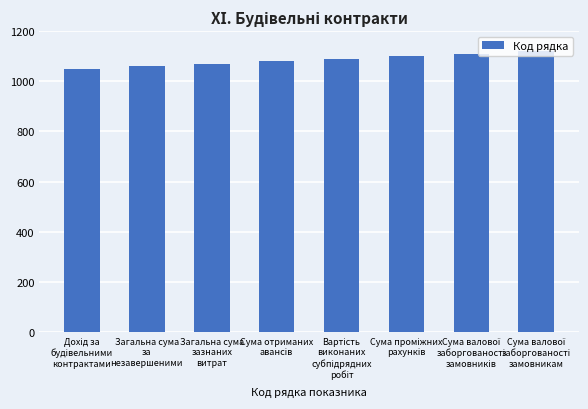

What is the smallest value displayed?

1050